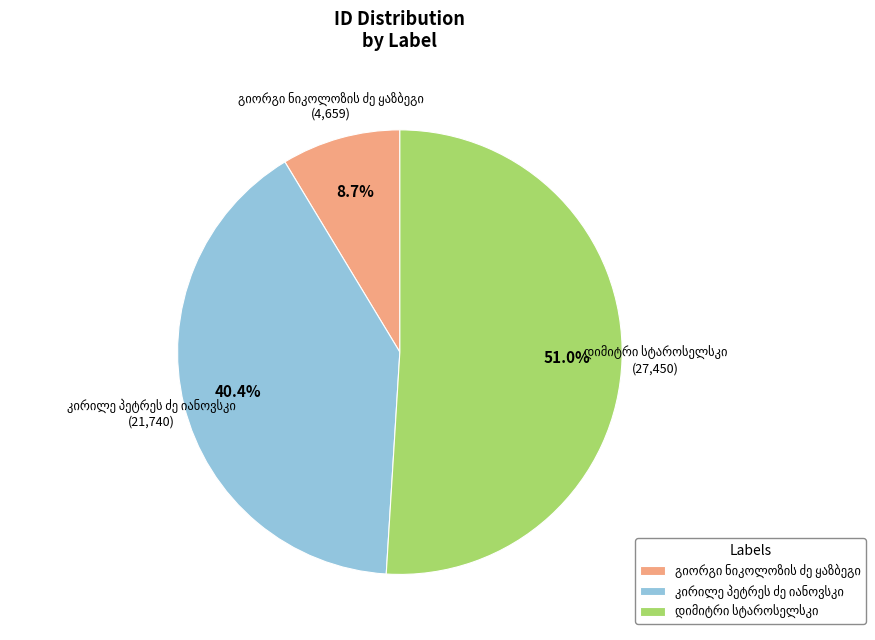

Is there any slice that represents more than half of the pie?

Yes